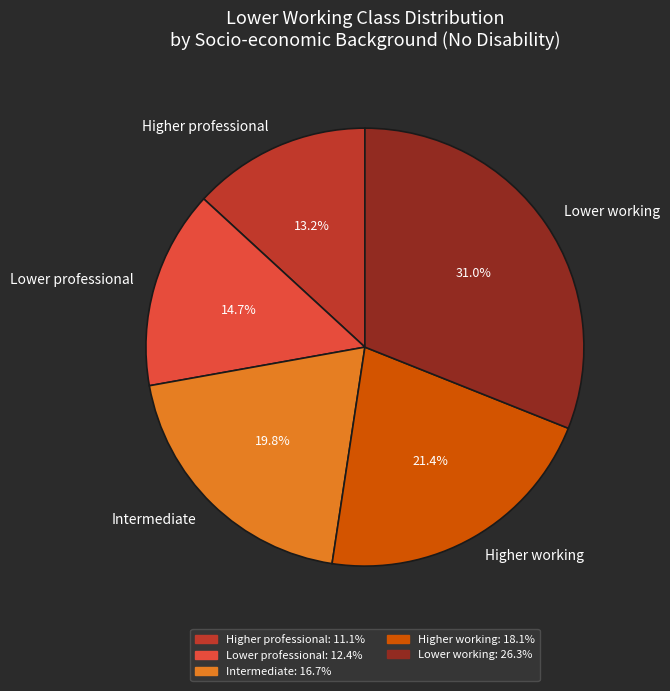

To the nearest percent, what portion does Higher professional represent?

13%